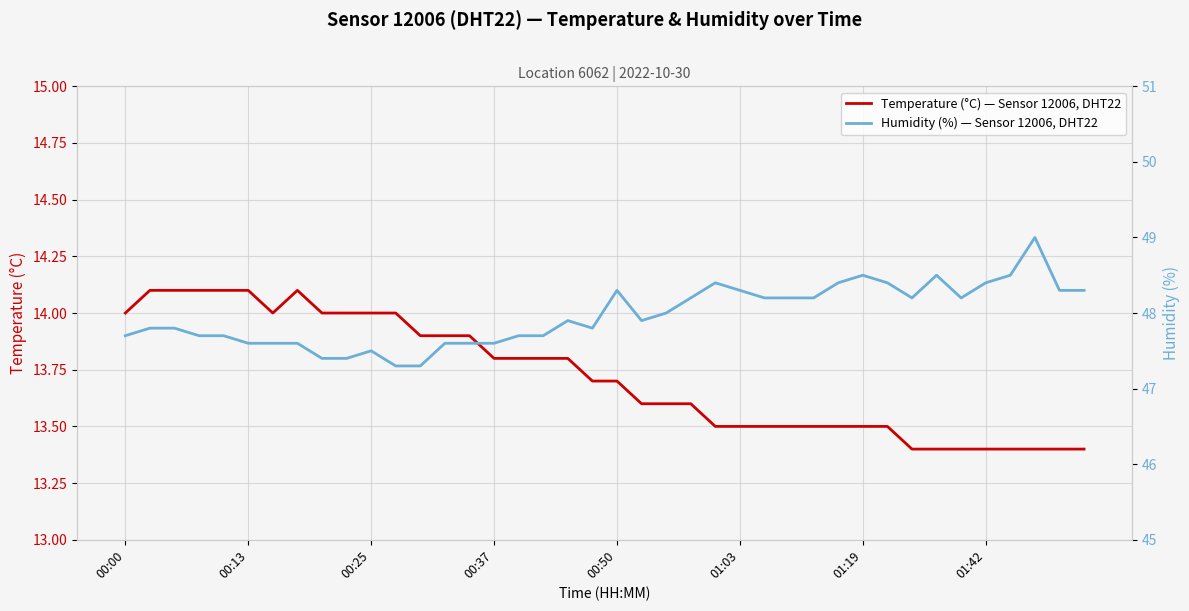

What is the highest value of the Temperature (°C) — Sensor 12006, DHT22 series?

14.1